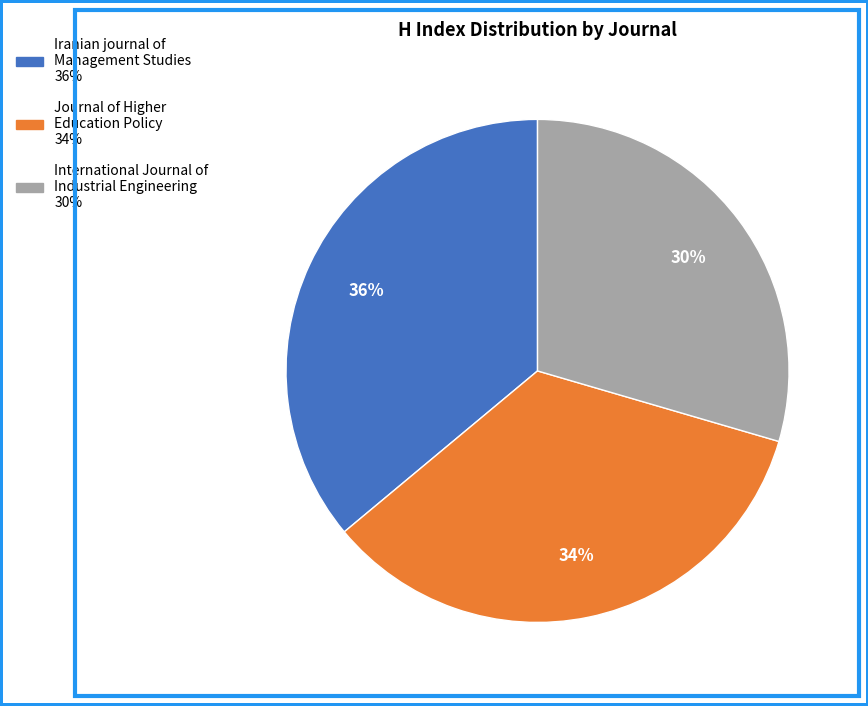

Is the sum of Journal of Higher Education Policy and International Journal of Industrial Engineering greater than half?

Yes